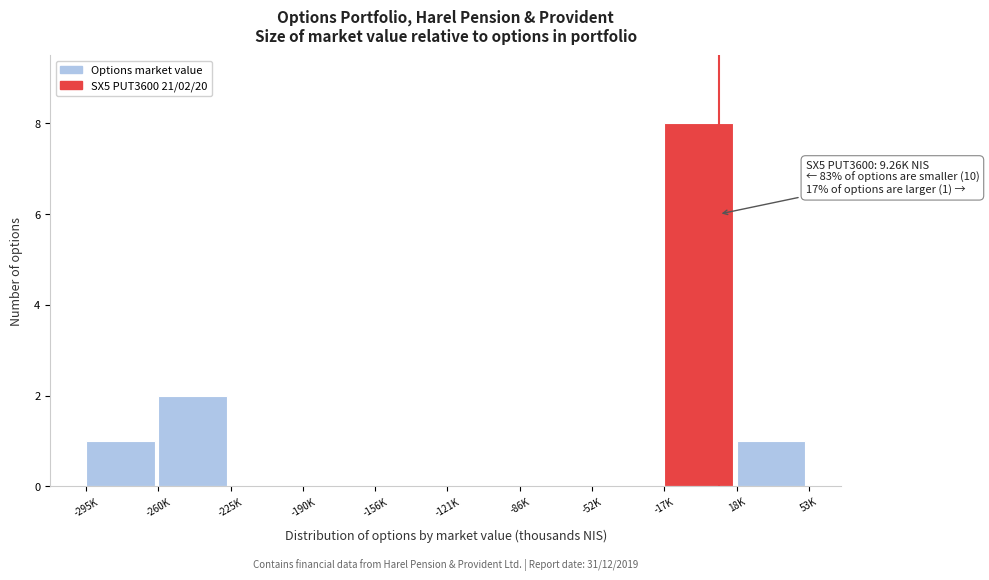

Reading left to right, extract all data points from this chart.

-295K=1	-260K=2	-225K=0	-190K=0	-156K=0	-121K=0	-86K=0	-52K=0	-17K=8	18K=1